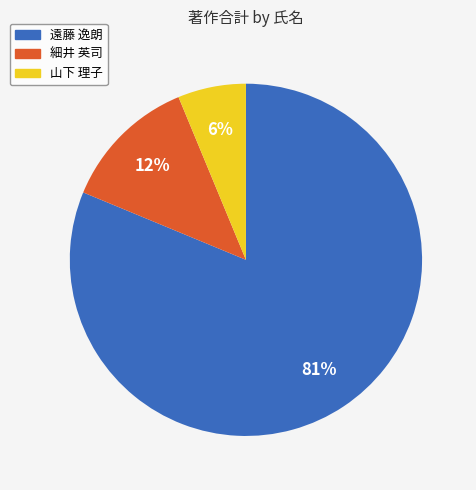

To the nearest percent, what is the average slice percentage?

33%